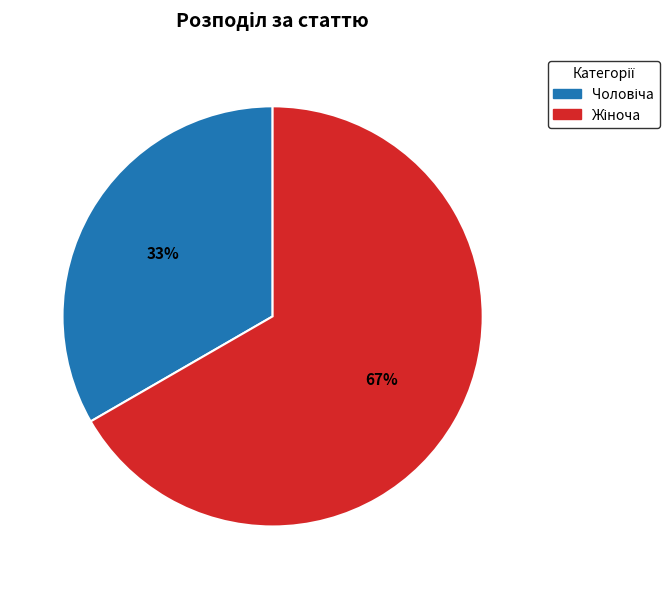

To the nearest percent, what is the average slice percentage?

50%